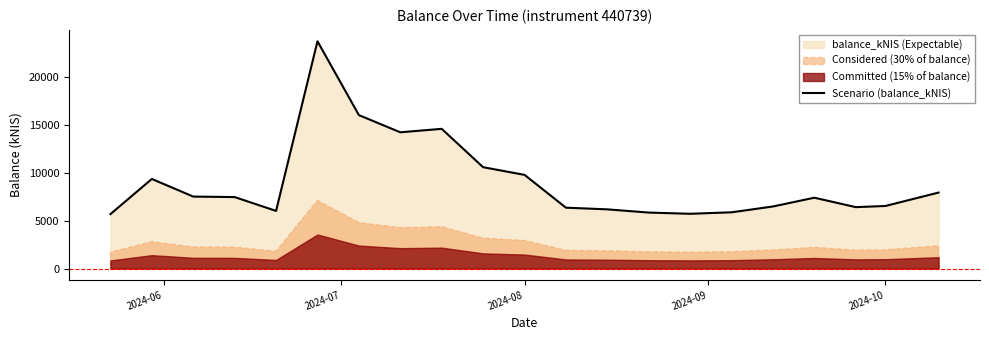

What is the highest value of the Scenario (balance_kNIS) series?

23758.9